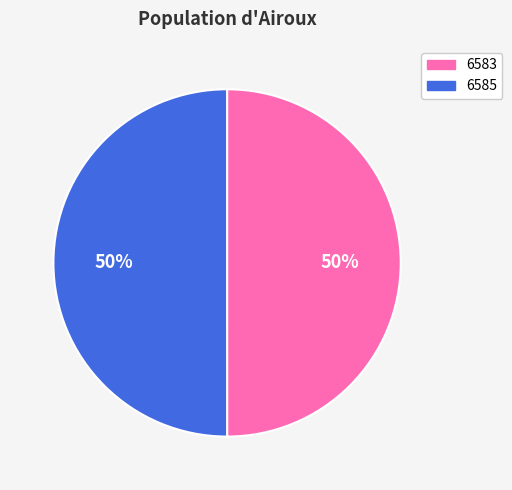

The 6585 slice represents 50% of the pie. True or false?

True